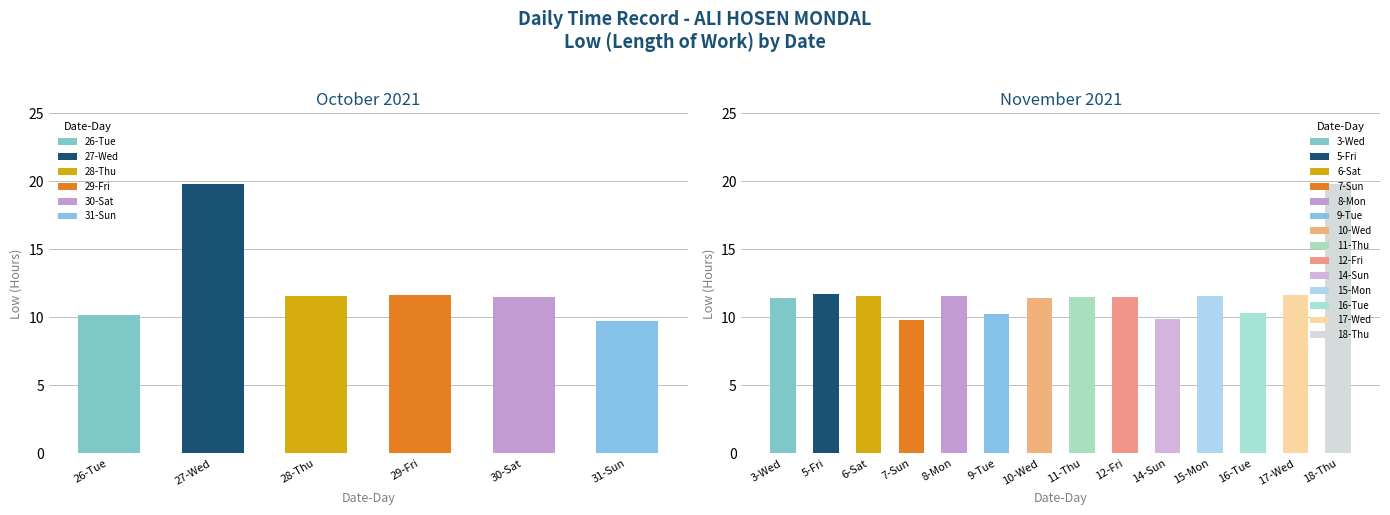

Which series has the widest spread of values?

Low (hours)